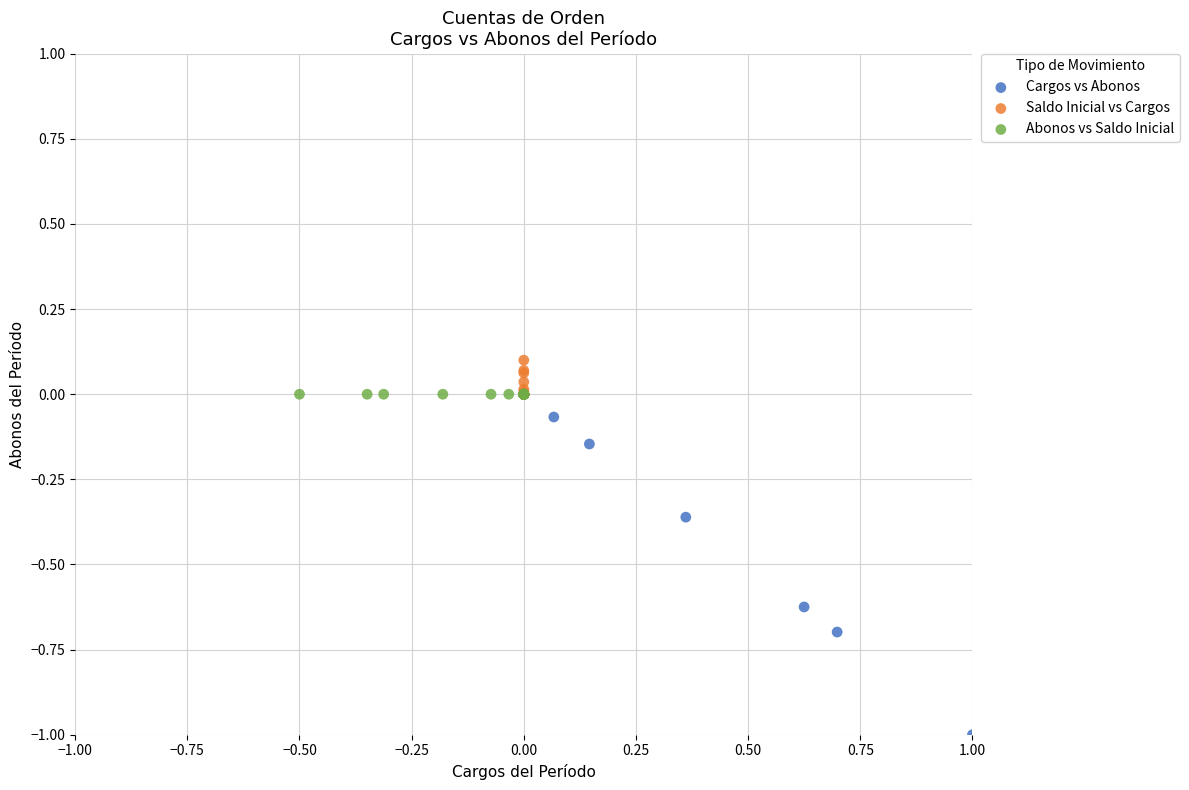

Which series contains the highest Y value?

Saldo Inicial vs Cargos